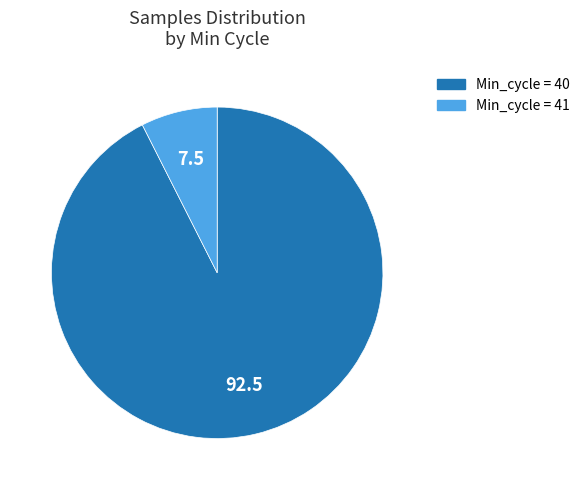

Does any single category account for the majority?

Yes